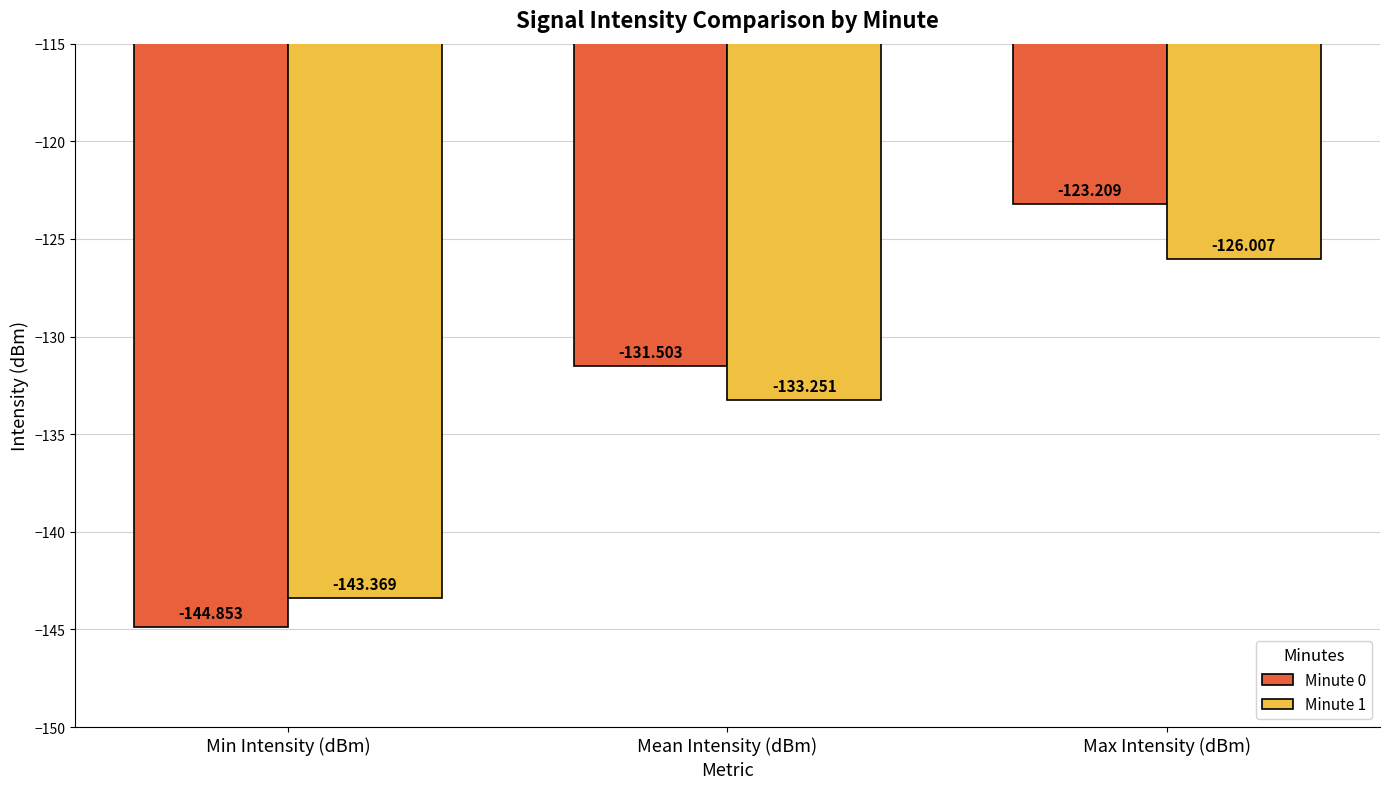

What is the total value across all series at Max Intensity (dBm)?

-249.2